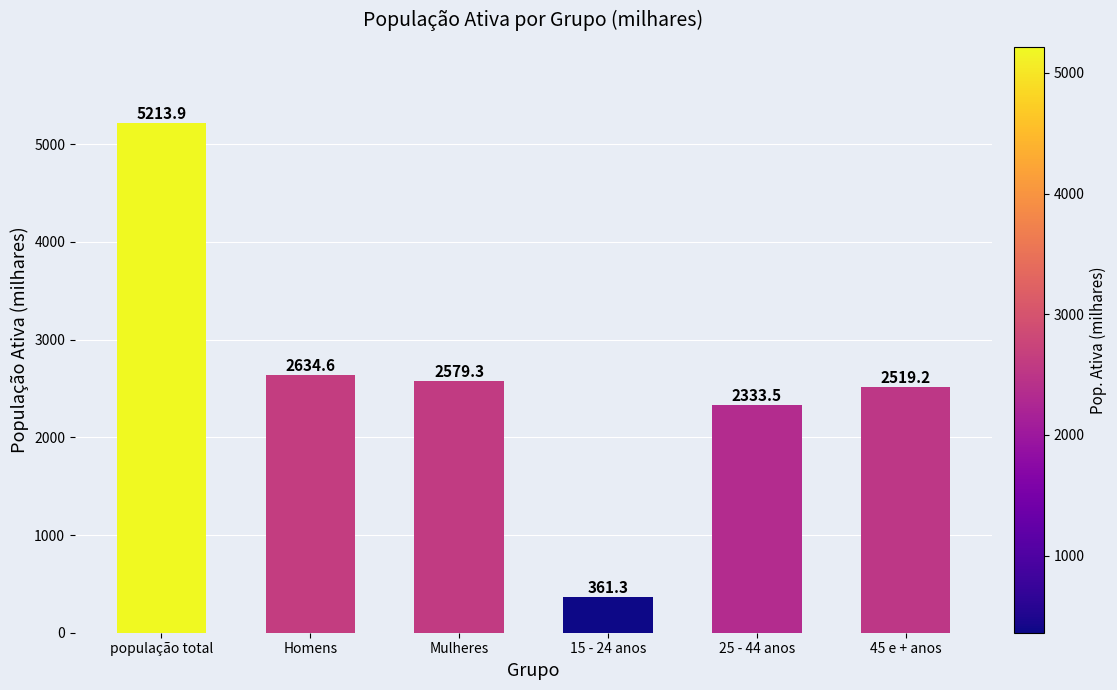

What is the difference between the values at 45 e + anos and Mulheres?

60.1